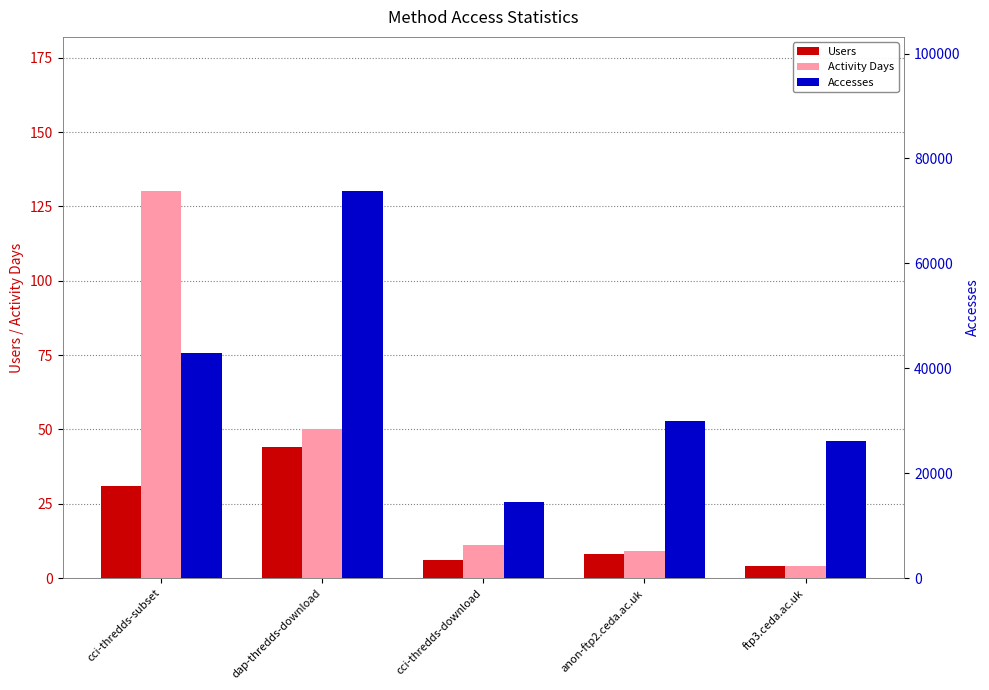

Reading right to left, extract all data points from this chart.

Users: 4	8	6	44	31
Activity Days: 4	9	11	50	130
Accesses: 26111	29853	14535	73704	42894